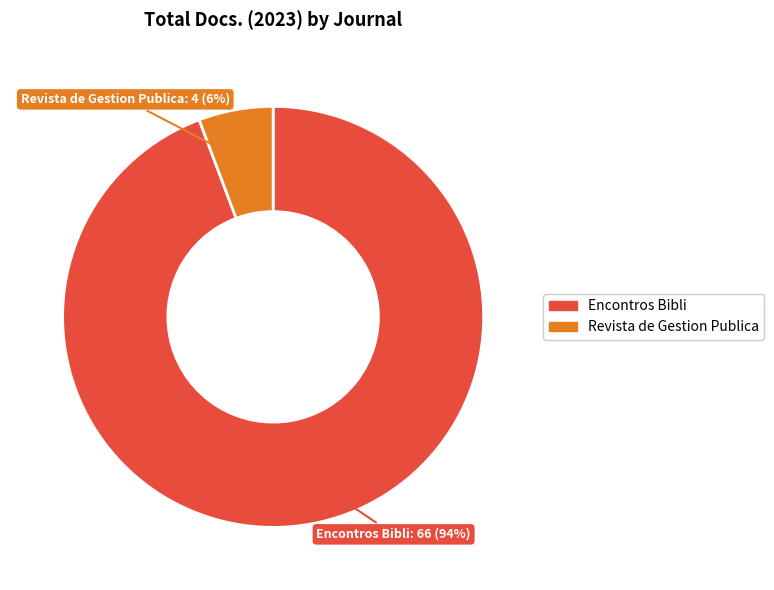

Which slice is the largest?

Encontros Bibli